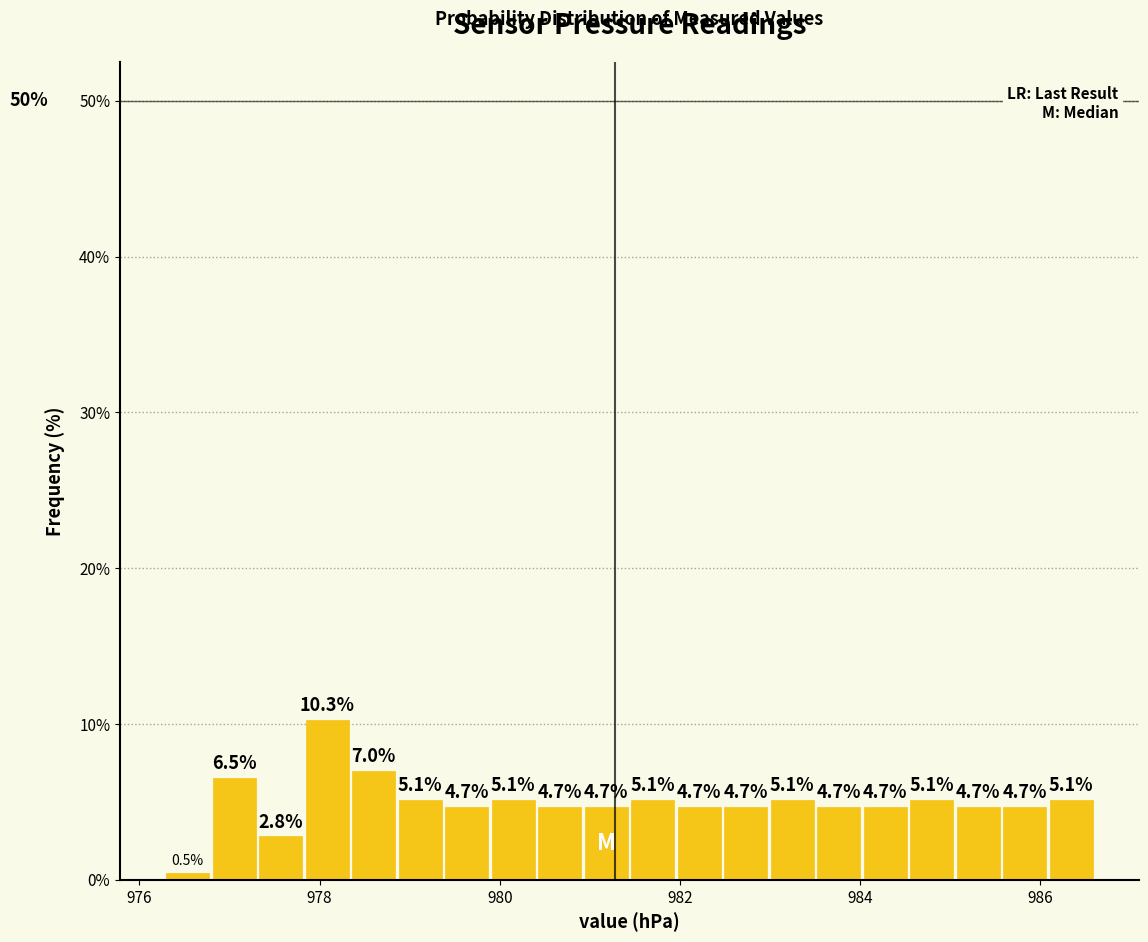

Read against the x-axis, roughly where is the centre of the tallest bar?

978.0